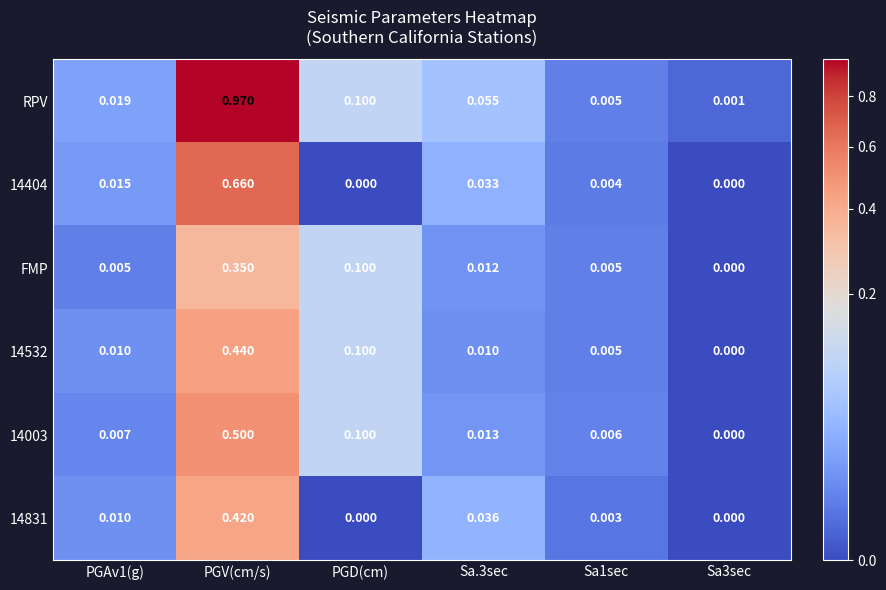

Which category has the highest value across all series?

PGV(cm/s)